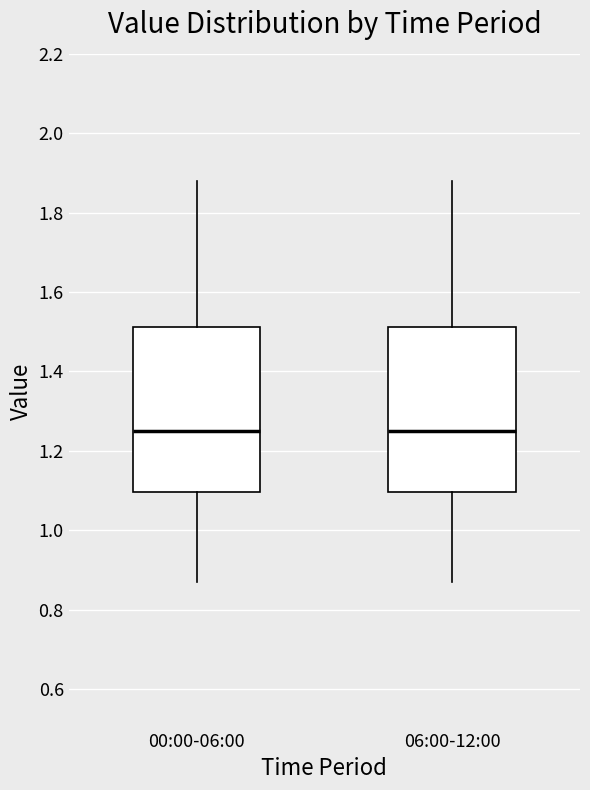

Where does the lower whisker of the box for 06:00-12:00 end on the y-axis? The values are not printed on the chart, so give them approximately, as read against the axis.

0.88